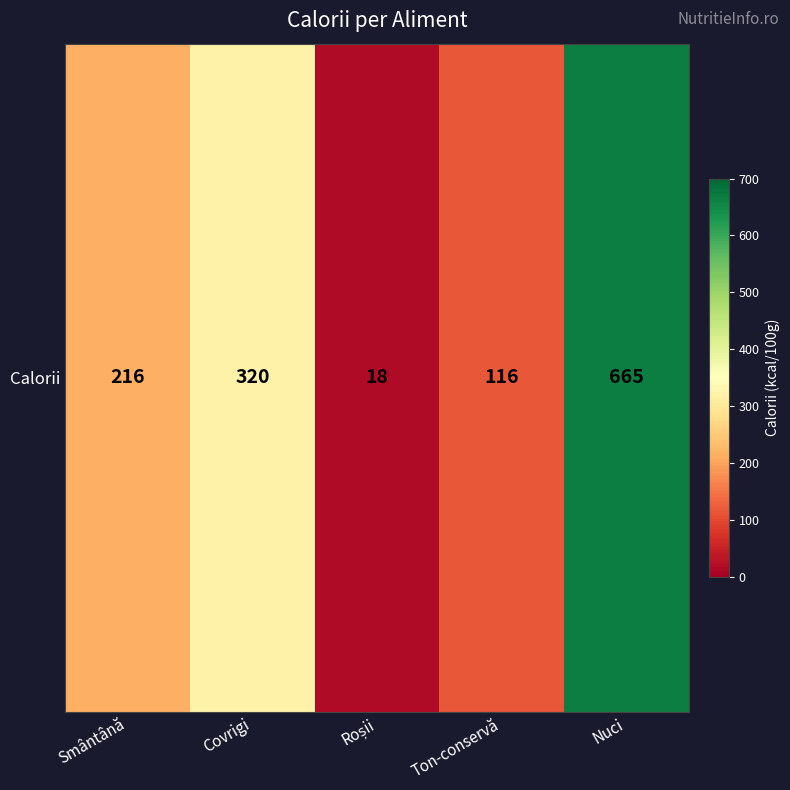

What is the smallest value displayed?

18